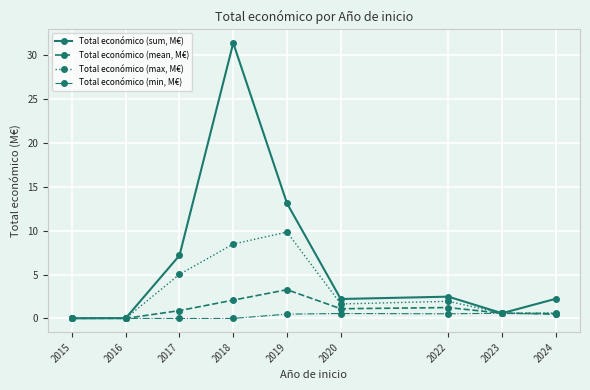

At how many categories does at least one series exceed 22?

1